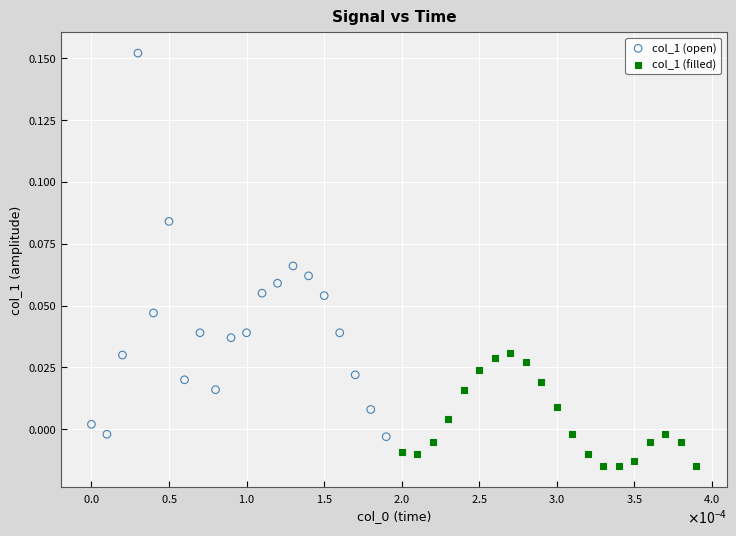

Which series reaches the maximum Y coordinate?

col_1 (open)